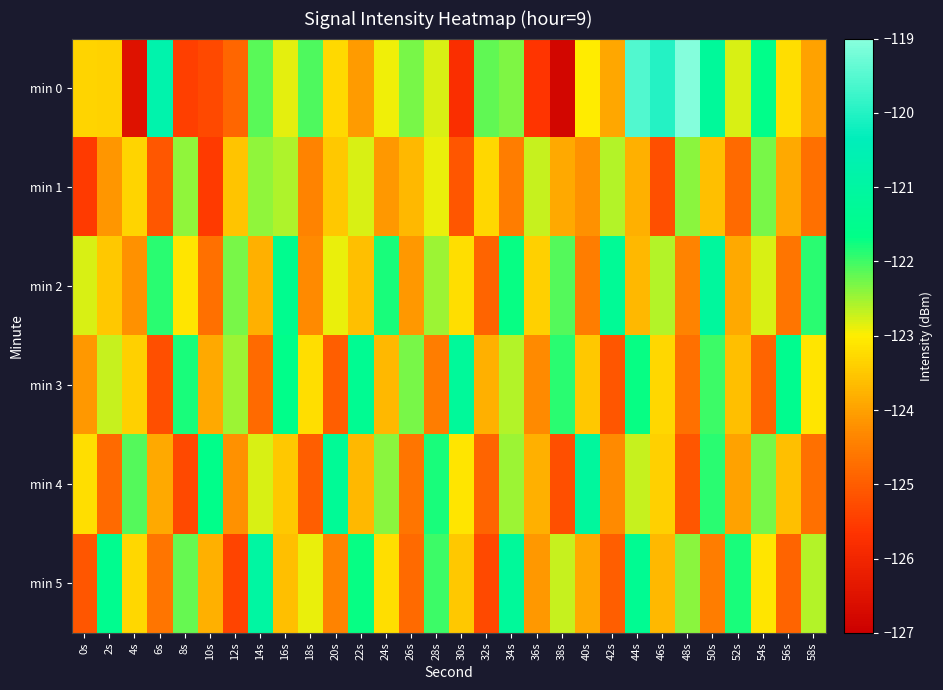

List the series in order of their peak value, lowest first.

min 1, min 3, min 2, min 4, min 5, min 0